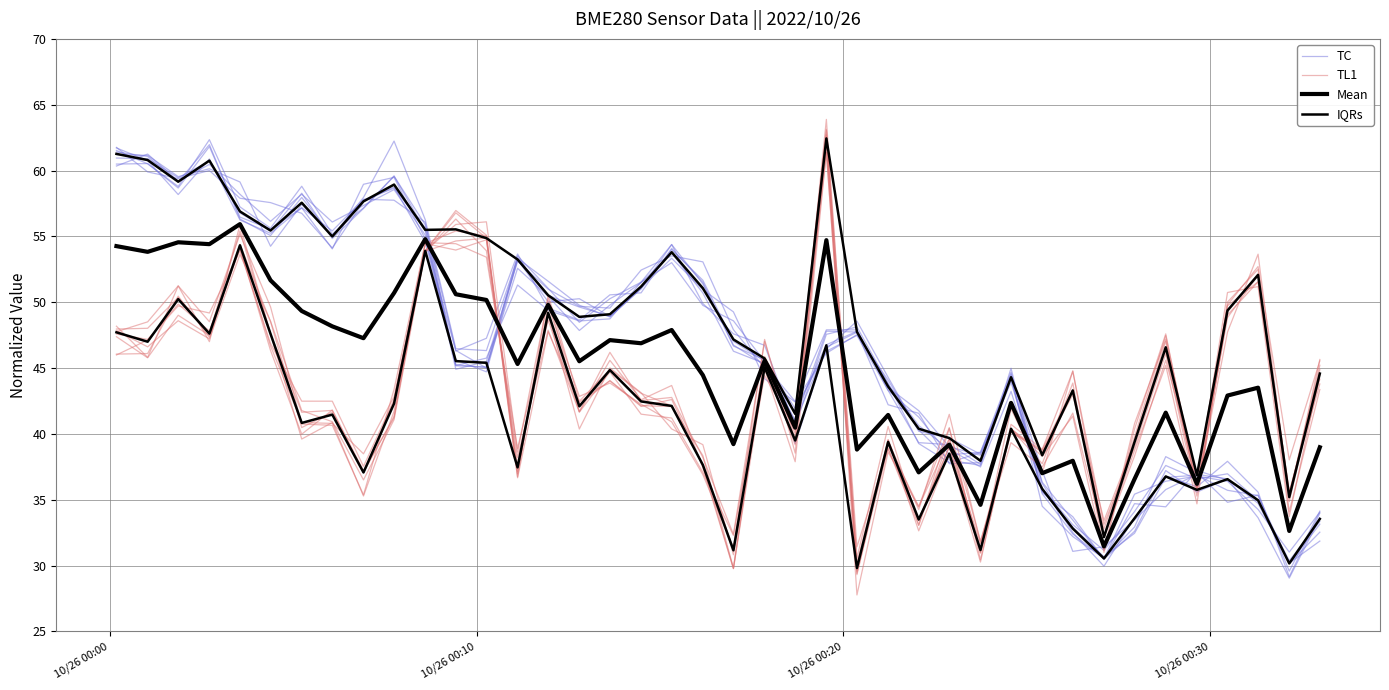

What are all the series names shown in the legend?

TC, TL1, Mean, IQRs